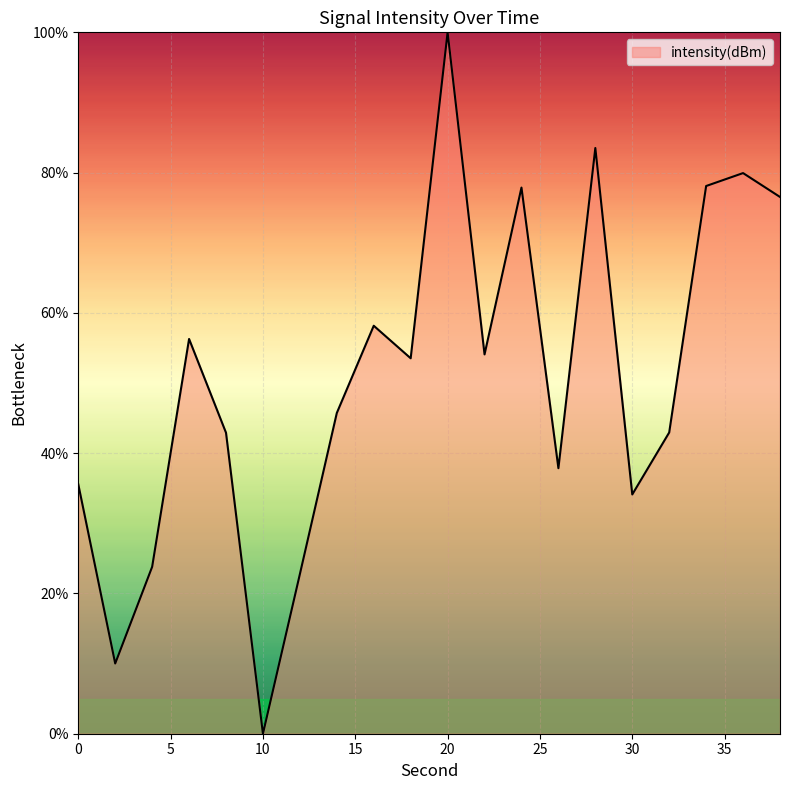

What is the maximum value shown in the chart?

100.0